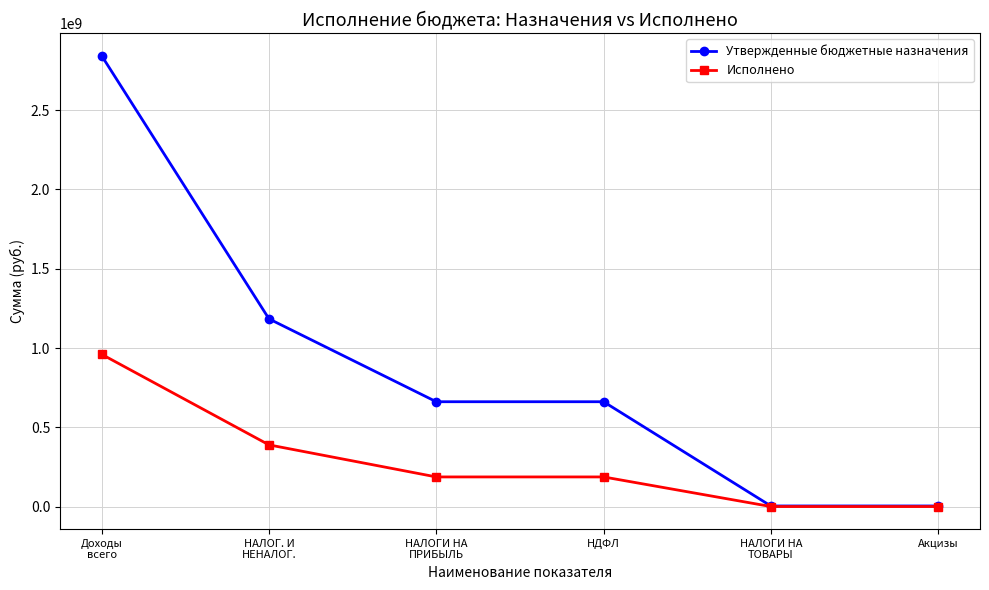

Reading left to right, transcribe all the data shown in this chart.

Утвержденные бюджетные назначения: Доходы
всего=2842388668.5	НАЛОГ. И
НЕНАЛОГ.=1184202970.0	НАЛОГИ НА
ПРИБЫЛЬ=661930000.0	НДФЛ=661930000.0	НАЛОГИ НА
ТОВАРЫ=4954370.0	Акцизы=4954370.0
Исполнено: Доходы
всего=960705238.3	НАЛОГ. И
НЕНАЛОГ.=389978872.2	НАЛОГИ НА
ПРИБЫЛЬ=187975154.3	НДФЛ=187975154.3	НАЛОГИ НА
ТОВАРЫ=1381766.0	Акцизы=1381766.0